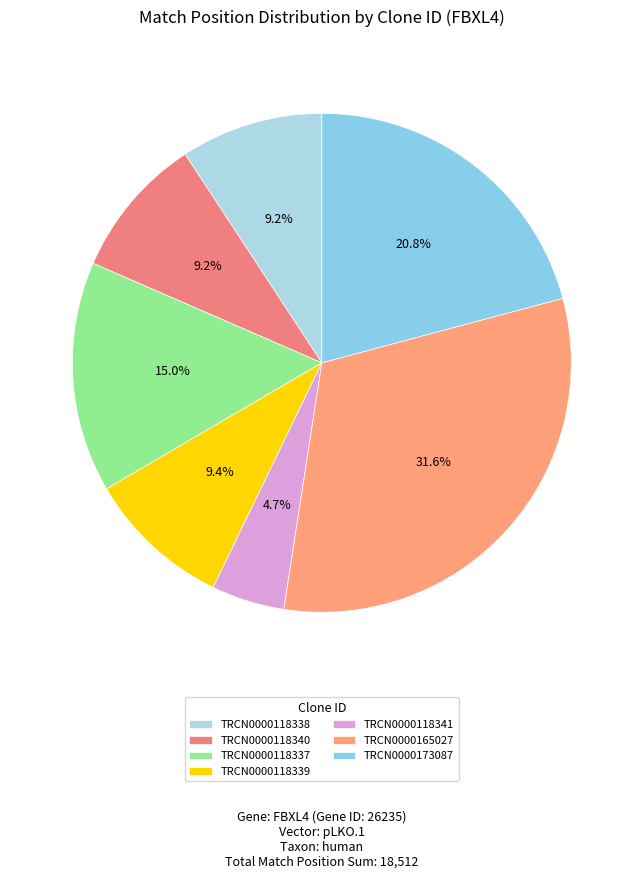

How many segments does this pie chart have?

7